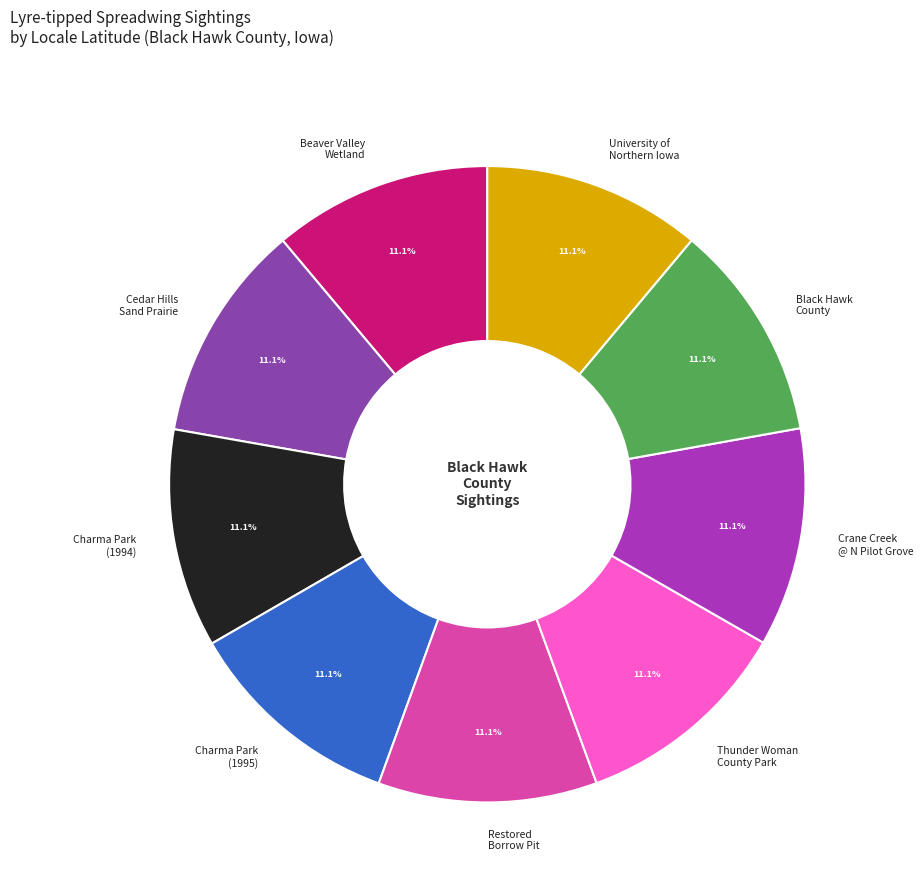

Combined, what portion of the pie is Cedar Hills Sand Prairie and Black Hawk County?

22.2%